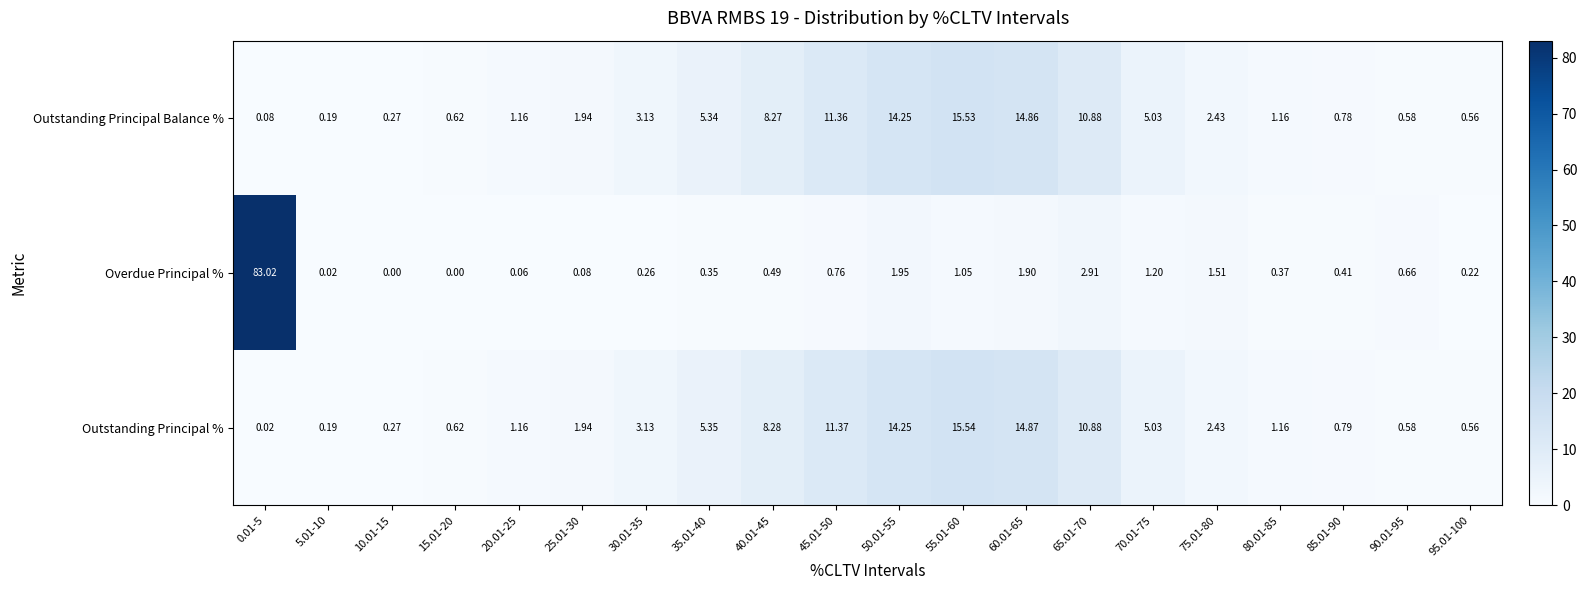

Is the value of Outstanding Principal Balance % at 35.01-40 greater than the value of Outstanding Principal % at 15.01-20?

Yes